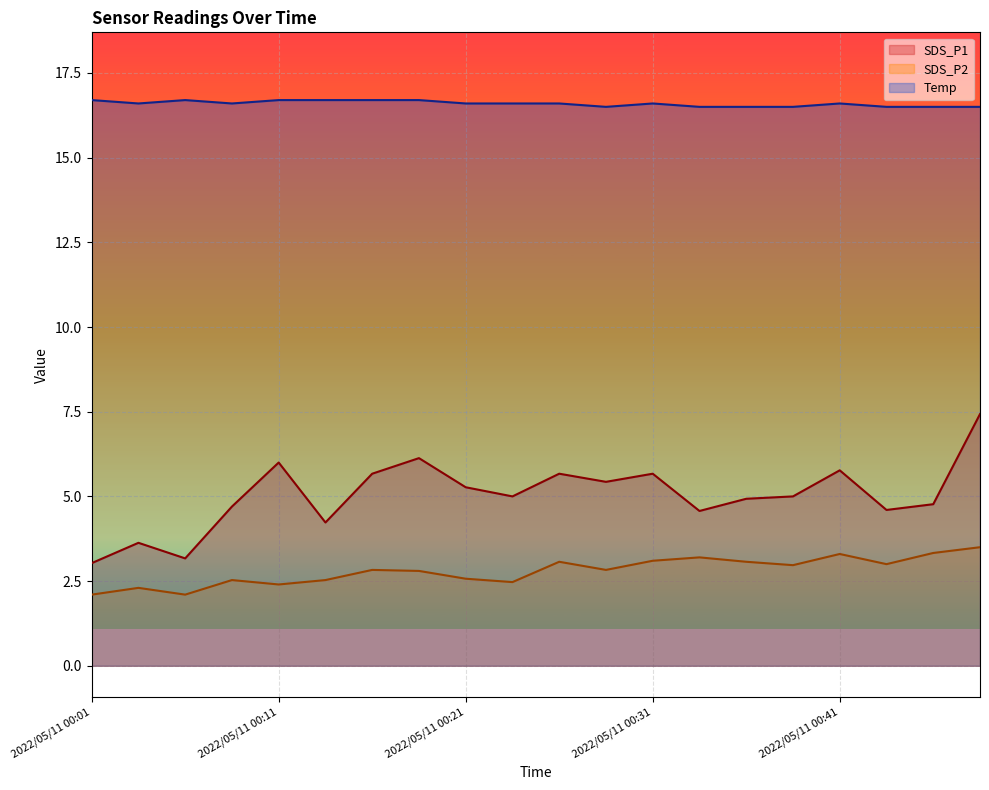

What is the value of the SDS_P2 point at the 17th from the left?

3.3